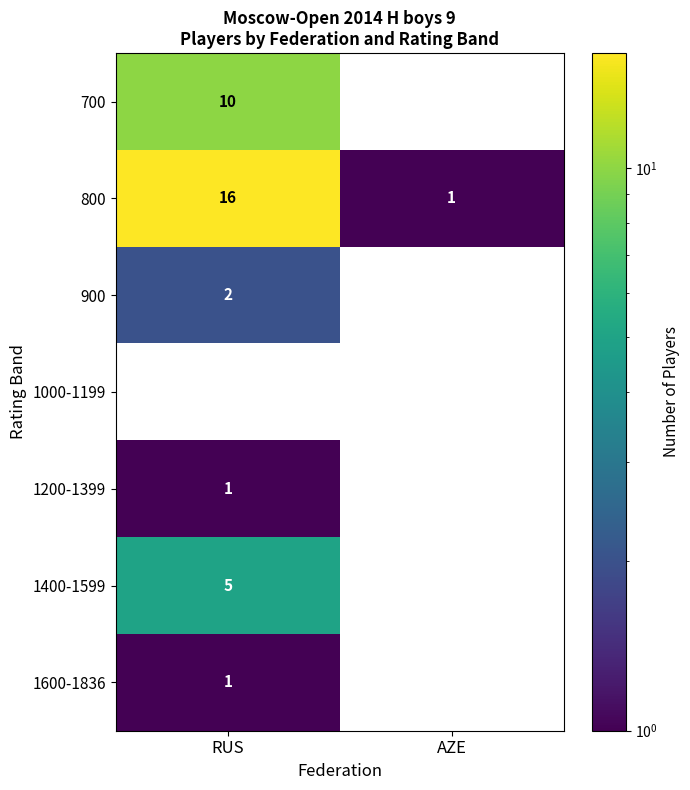

Rank the categories by 700 value from highest to lowest.

RUS, AZE